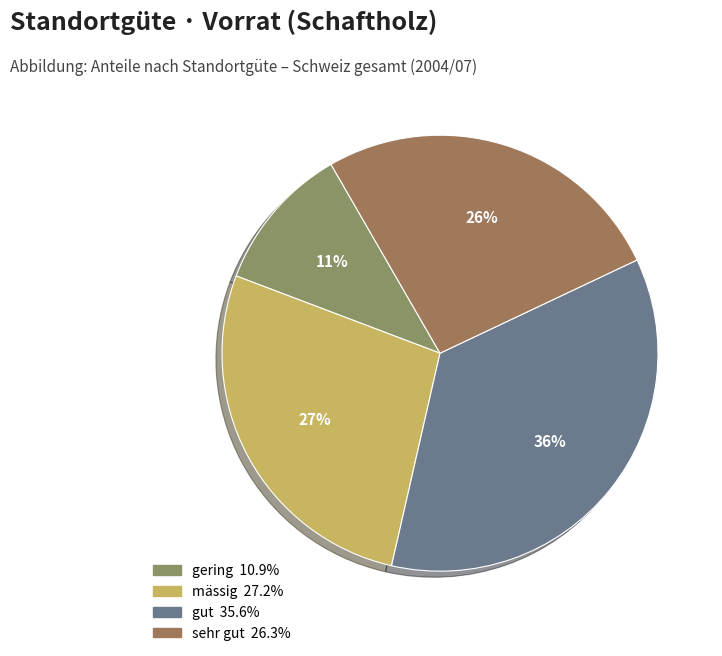

Rank the categories by value from highest to lowest.

gut, mässig, sehr gut, gering